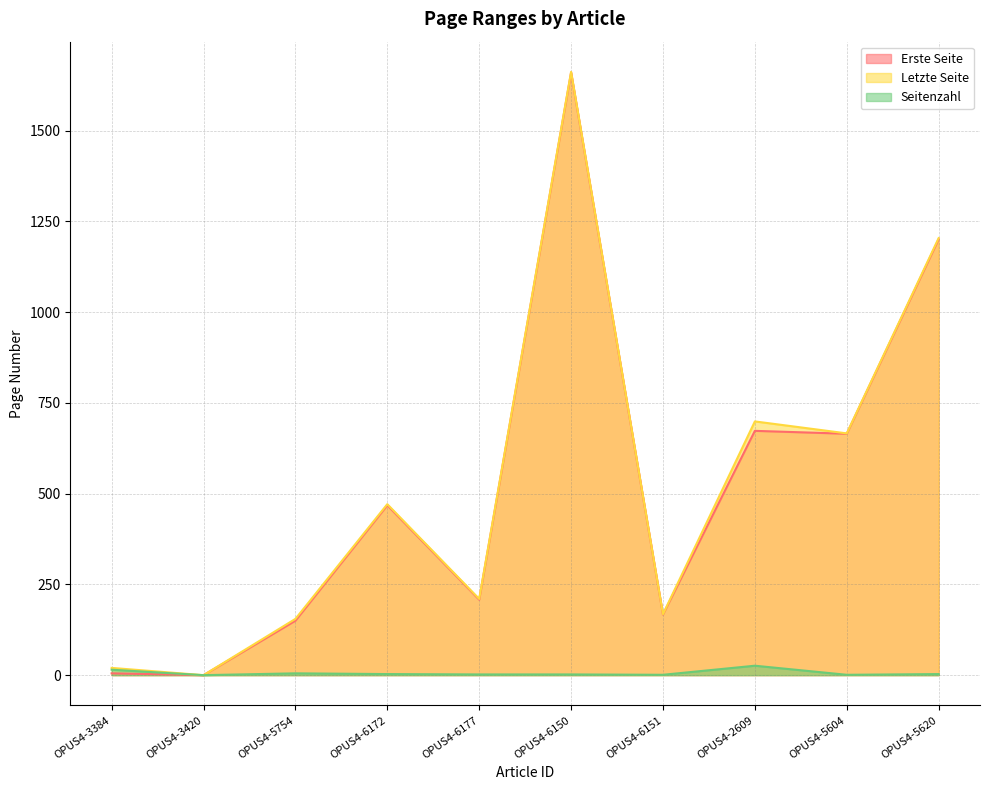

True or false: Erste Seite and Letzte Seite cross at least once.

False